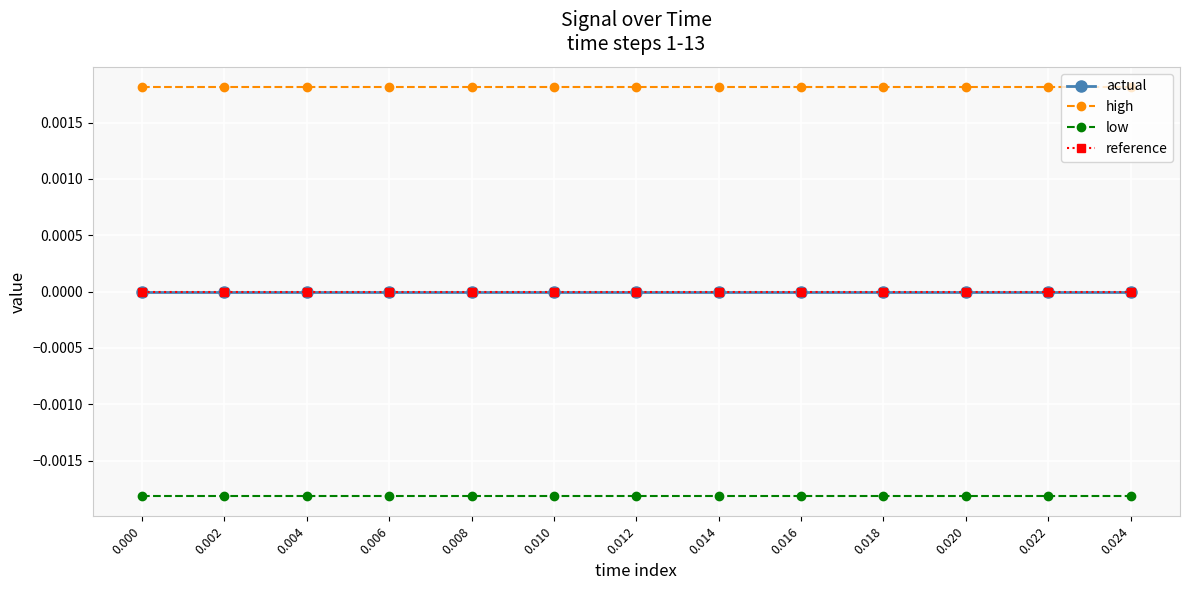

Which series has the largest total across all categories?

high